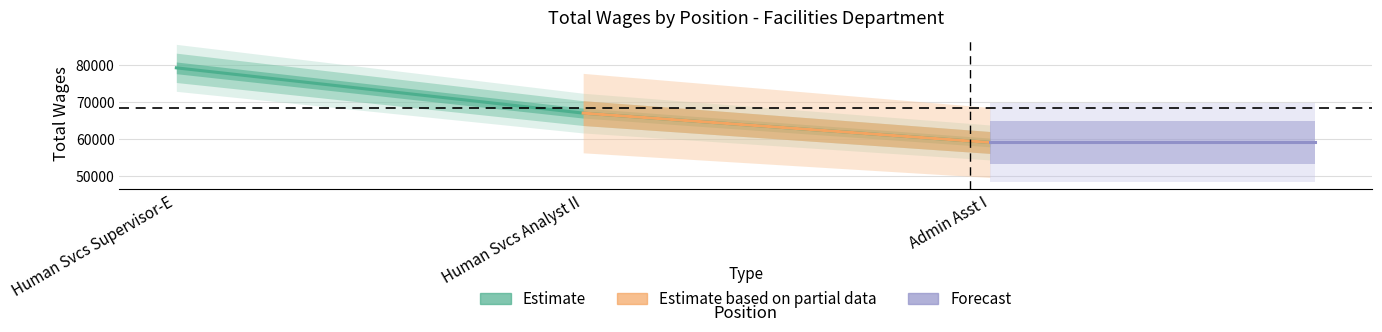

What is the sum of all values?

205148